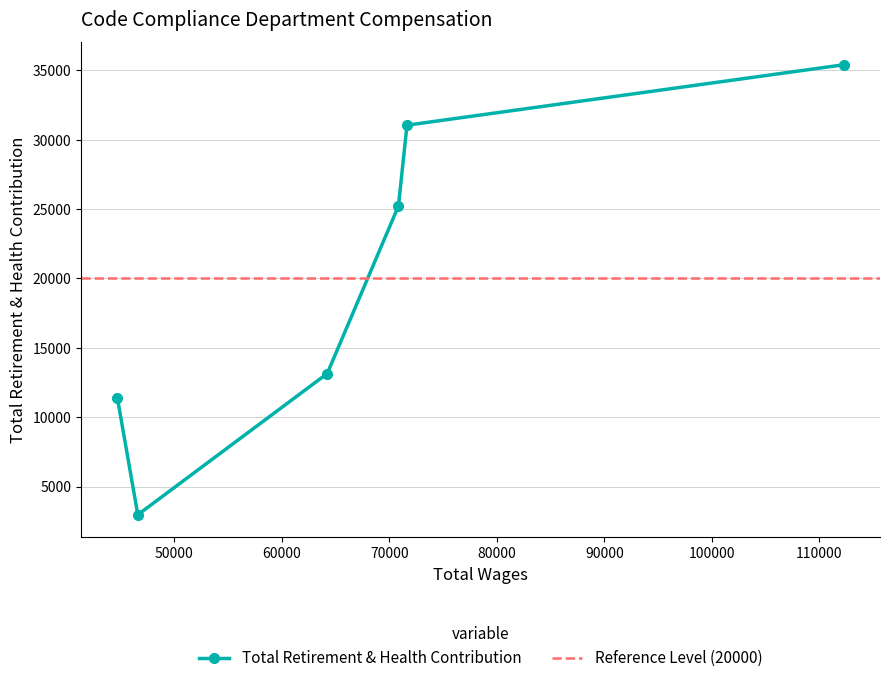

True or false: there are more than 1 points higher than both neighbors.

False